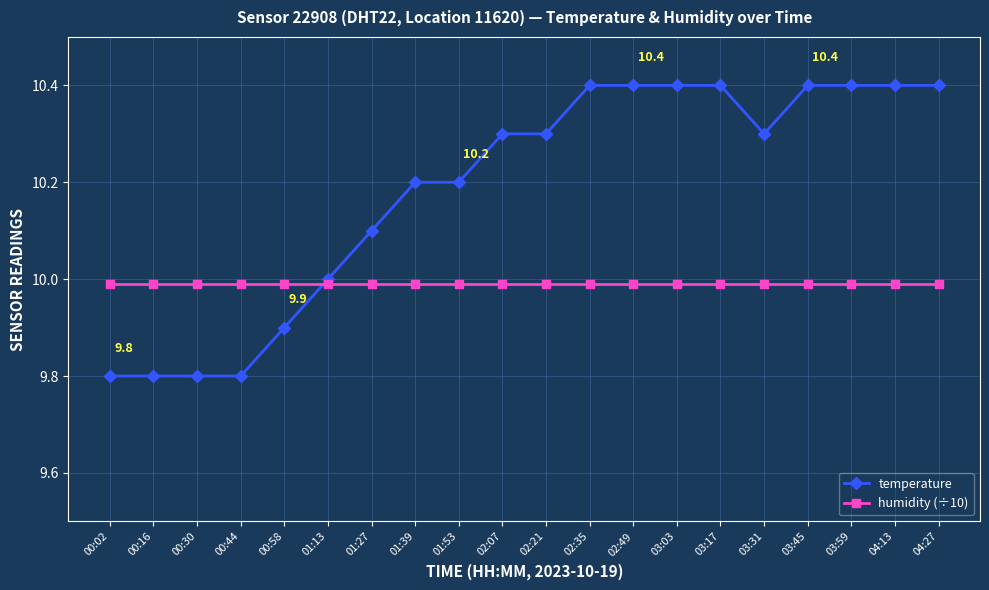

What position from the right is 03:31?

5